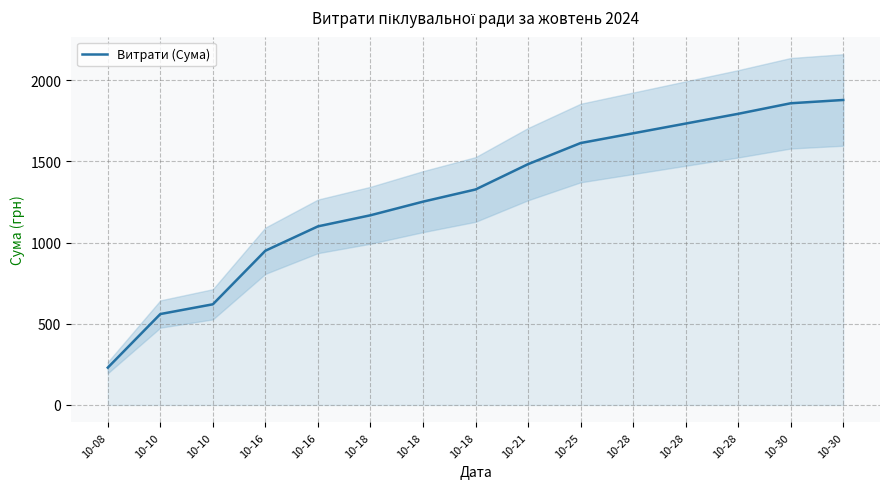

What is the smallest value displayed?

230.0